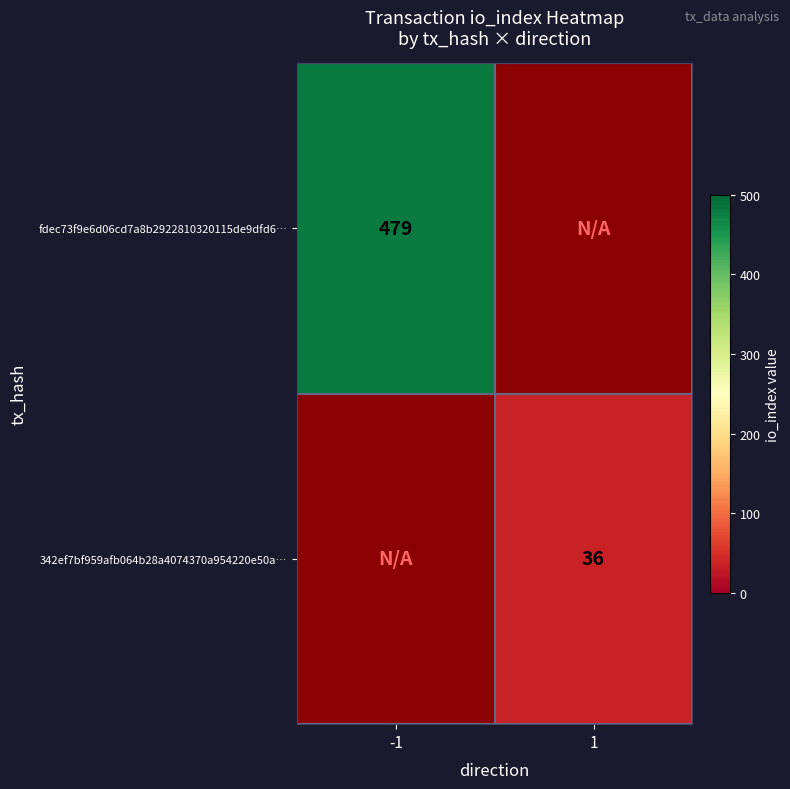

True or false: fdec73f9e6d06cd7a8b2922810320115de9dfd6… has a value of 129 at -1.

False